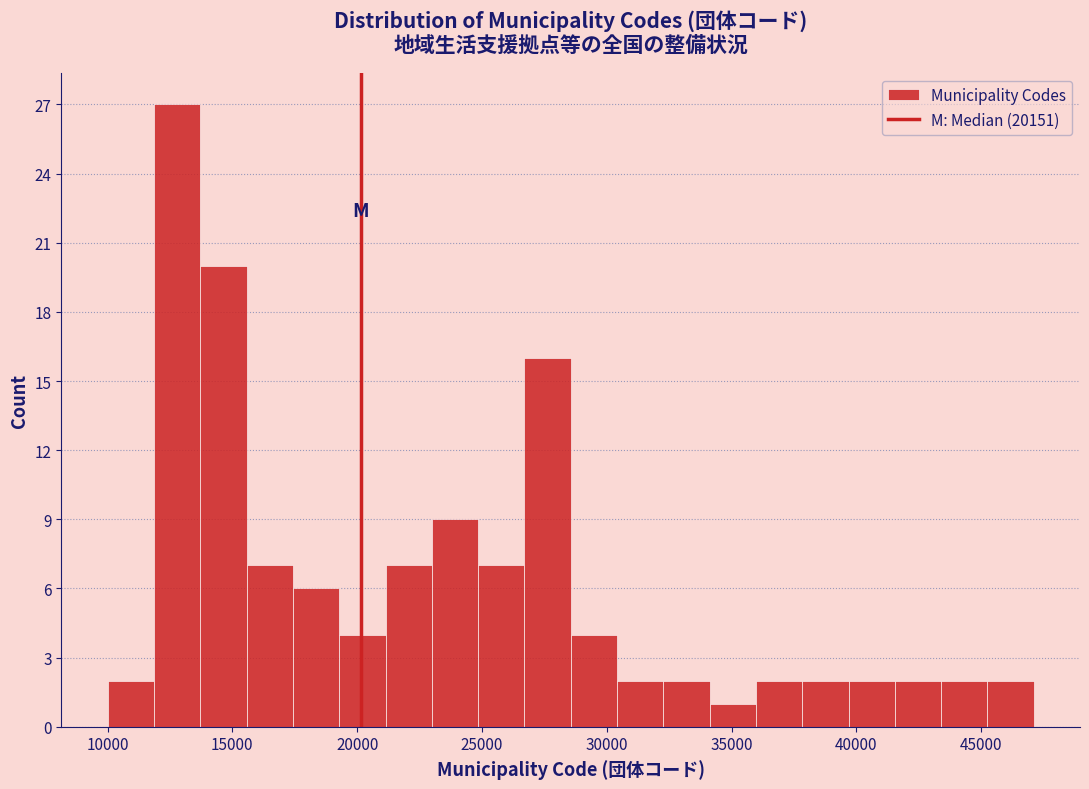

Read against the x-axis, roughly where is the centre of the tallest bar?

13000